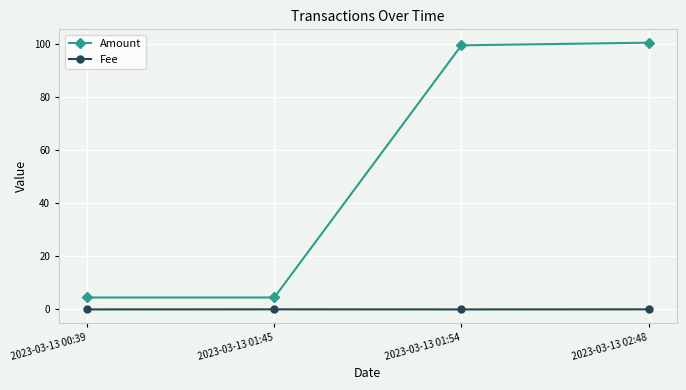

Rank the series at 2023-03-13 01:45 from highest to lowest value.

Amount, Fee